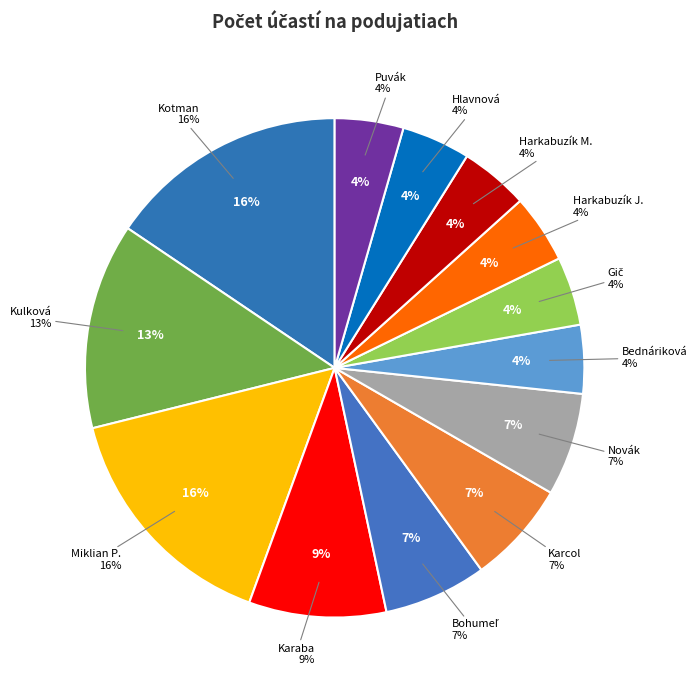

Combined, do Bednáriková and Kulková account for over 50%?

No